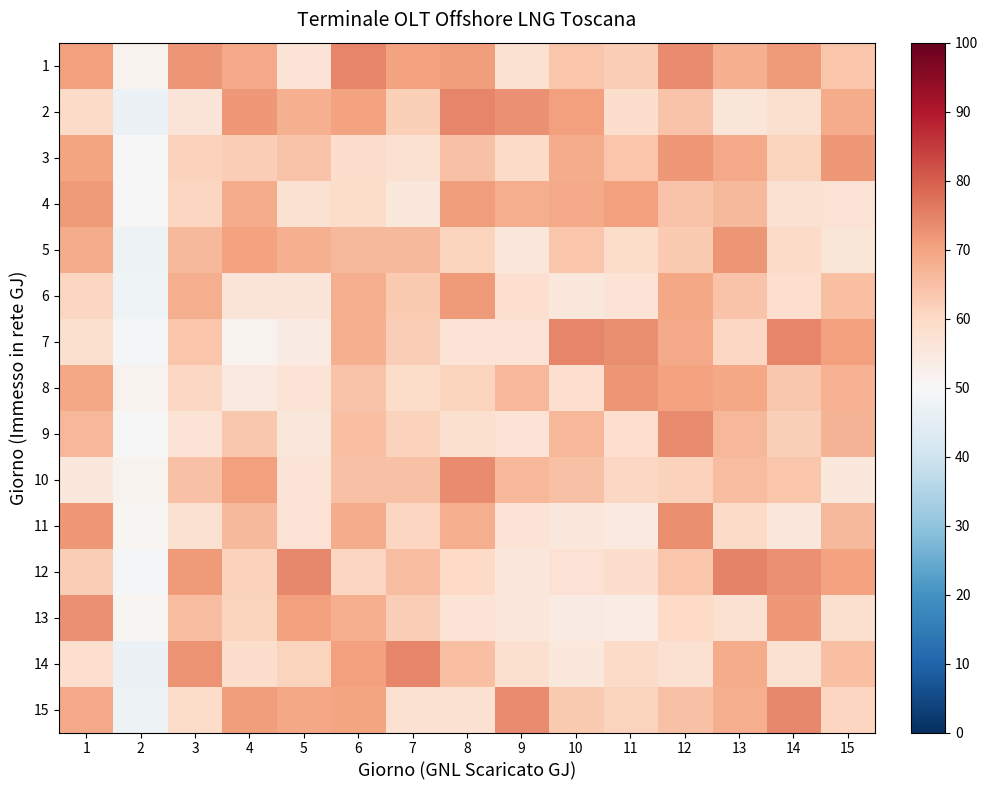

Reading left to right, list all the values displayed in this chart.

1: 1=70.5	2=51.6	3=72.2	4=68.9	5=56.9	6=74.5	7=70.2	8=70.7	9=57.6	10=64.0	11=62.4	12=73.5	13=67.9	14=71.5	15=63.9
2: 1=59.5	2=47.1	3=56.3	4=71.6	5=67.6	6=70.2	7=62.1	8=74.4	9=72.9	10=70.6	11=58.9	12=64.3	13=55.9	14=58.1	15=68.7
3: 1=69.9	2=49.8	3=61.5	4=62.4	5=64.4	6=58.8	7=57.6	8=64.5	9=59.5	10=68.4	11=63.7	12=71.7	13=69.0	14=61.2	15=71.6
4: 1=71.1	2=50.2	3=60.8	4=68.6	5=57.8	6=59.0	7=55.1	8=70.7	9=68.3	10=69.1	11=70.6	12=64.2	13=66.4	14=57.8	15=57.3
5: 1=68.4	2=47.5	3=66.3	4=70.3	5=67.7	6=66.1	7=66.2	8=61.1	9=55.6	10=63.7	11=59.3	12=63.2	13=72.1	14=59.7	15=56.2
6: 1=60.6	2=47.7	3=68.2	4=56.6	5=56.4	6=68.3	7=63.1	8=71.3	9=58.3	10=55.5	11=56.8	12=69.4	13=64.2	14=58.2	15=65.0
7: 1=58.0	2=49.1	3=63.9	4=51.9	5=54.2	6=67.6	7=62.2	8=56.8	9=57.4	10=74.2	11=73.2	12=69.0	13=60.3	14=74.4	15=70.6
8: 1=69.3	2=51.8	3=60.4	4=54.8	5=56.9	6=64.1	7=59.0	8=61.1	9=66.6	10=58.5	11=72.1	12=70.2	13=69.4	14=63.6	15=67.5
9: 1=66.7	2=50.0	3=56.7	4=63.3	5=55.8	6=64.9	7=61.6	8=57.9	9=57.1	10=66.8	11=58.4	12=73.5	13=66.6	14=61.9	15=66.8
10: 1=55.5	2=51.7	3=64.6	4=70.7	5=56.7	6=64.7	7=64.8	8=73.8	9=66.4	10=64.5	11=60.3	12=61.6	13=65.4	14=63.8	15=55.4
11: 1=71.5	2=51.0	3=57.8	4=66.1	5=57.2	6=68.4	7=60.6	8=68.2	9=56.8	10=55.3	11=55.0	12=73.3	13=59.6	14=55.7	15=66.1
12: 1=62.4	2=49.3	3=71.2	4=61.3	5=74.1	6=60.8	7=65.3	8=60.1	9=55.4	10=57.2	11=58.9	12=63.7	13=74.8	14=72.8	15=70.0
13: 1=72.8	2=50.9	3=65.4	4=61.3	5=70.4	6=68.2	7=62.5	8=56.9	9=55.6	10=54.0	11=53.9	12=59.8	13=57.5	14=71.6	15=58.1
14: 1=58.6	2=47.1	3=72.5	4=58.9	5=61.2	6=70.5	7=74.4	8=65.0	9=57.9	10=55.3	11=59.6	12=57.6	13=68.6	14=57.4	15=65.1
15: 1=68.9	2=47.5	3=59.0	4=71.1	5=69.3	6=69.8	7=57.6	8=57.5	9=73.6	10=63.0	11=61.0	12=64.8	13=68.3	14=74.1	15=60.7